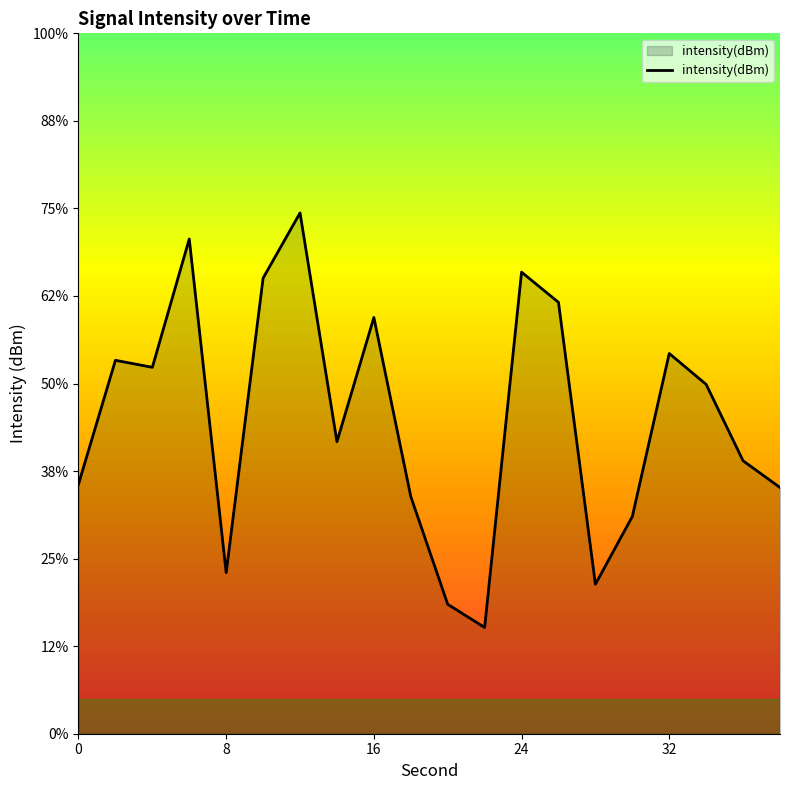

What is the approximate value at 2?

-128.7